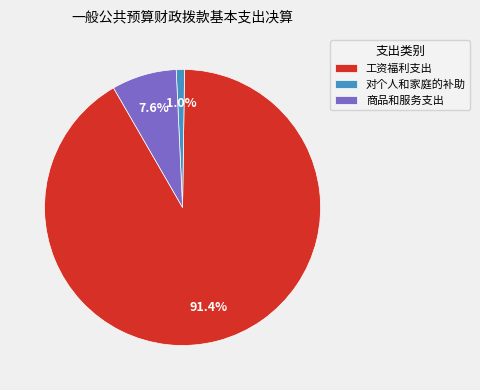

True or false: 商品和服务支出 accounts for 18% of the total.

False